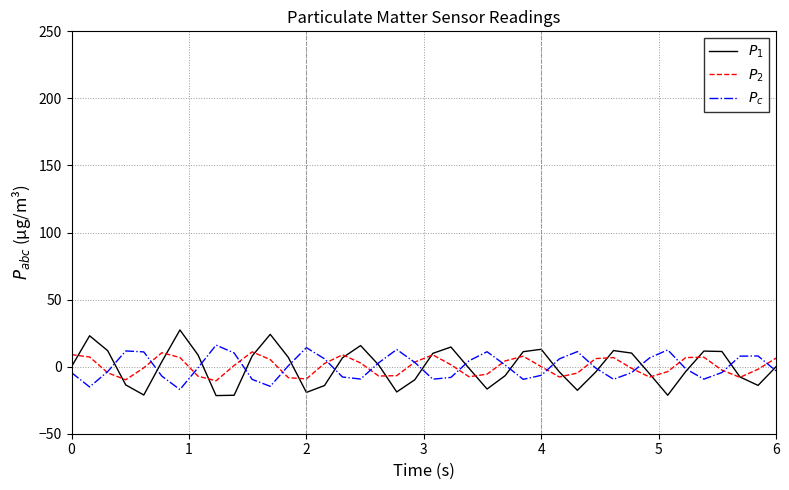

What is the maximum value shown in the chart?

27.3